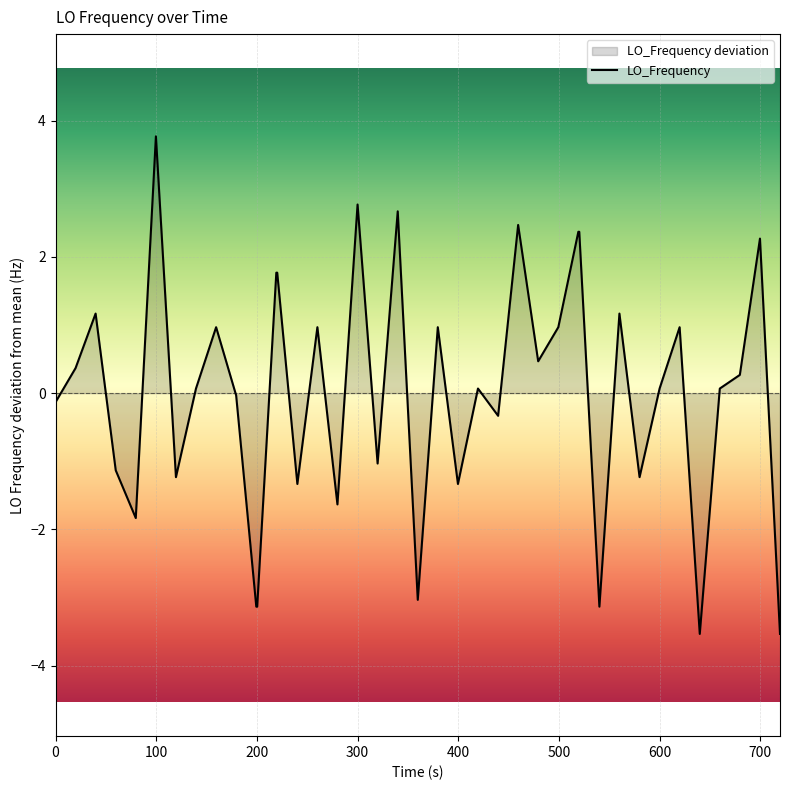

What is the smallest value displayed?

-3.5